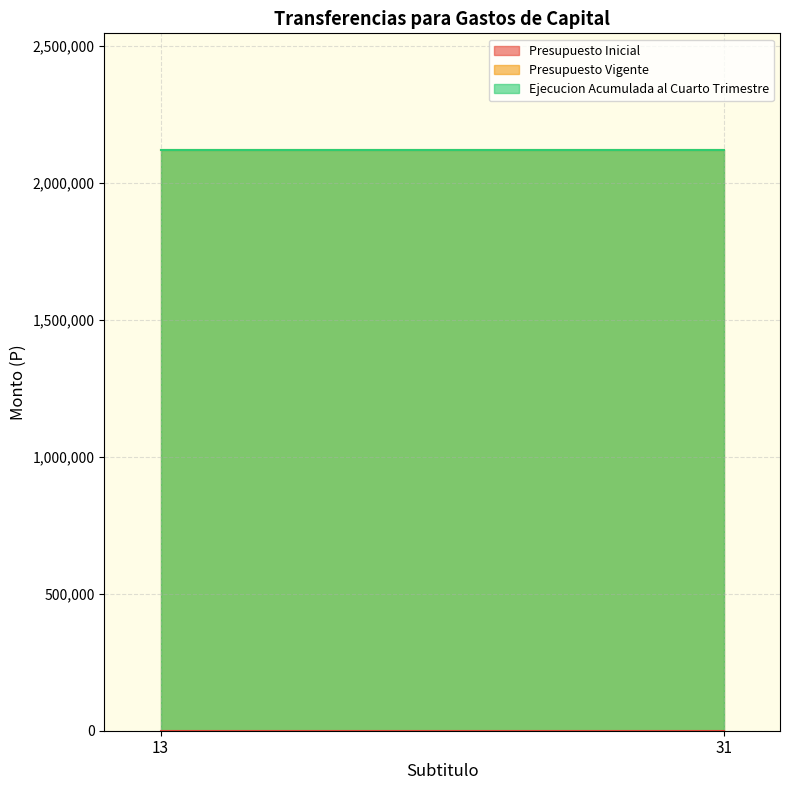

Where is Ejecucion Acumulada al Cuarto Trimestre nearest to the value 2122072?

13